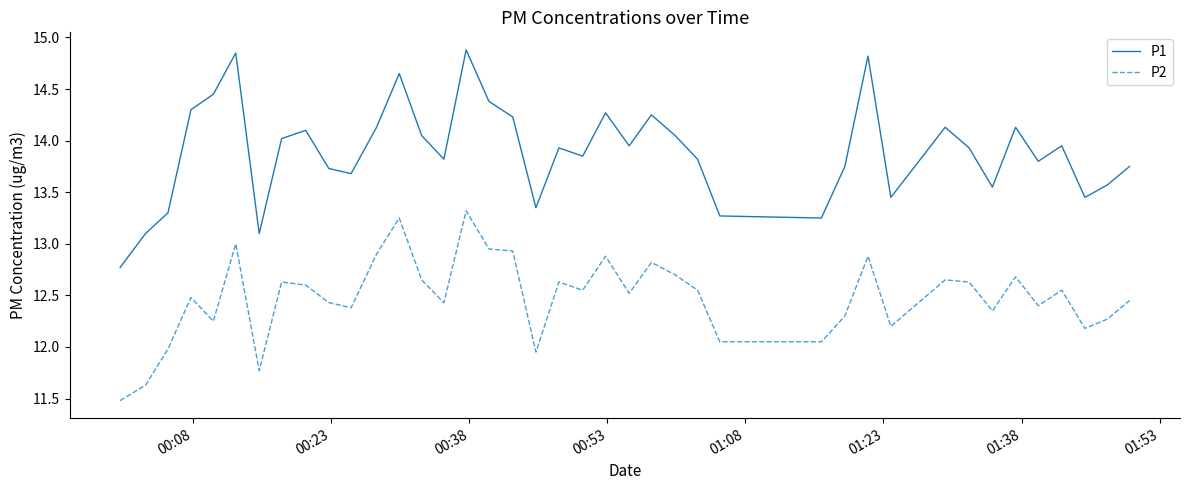

What is the lowest value of the P2 series?

11.5